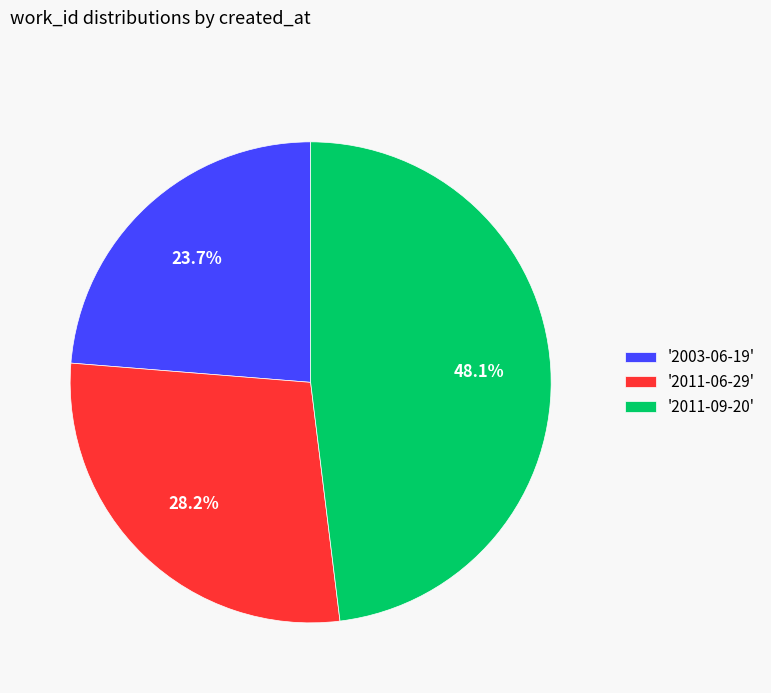

Is there any slice that represents more than half of the pie?

No